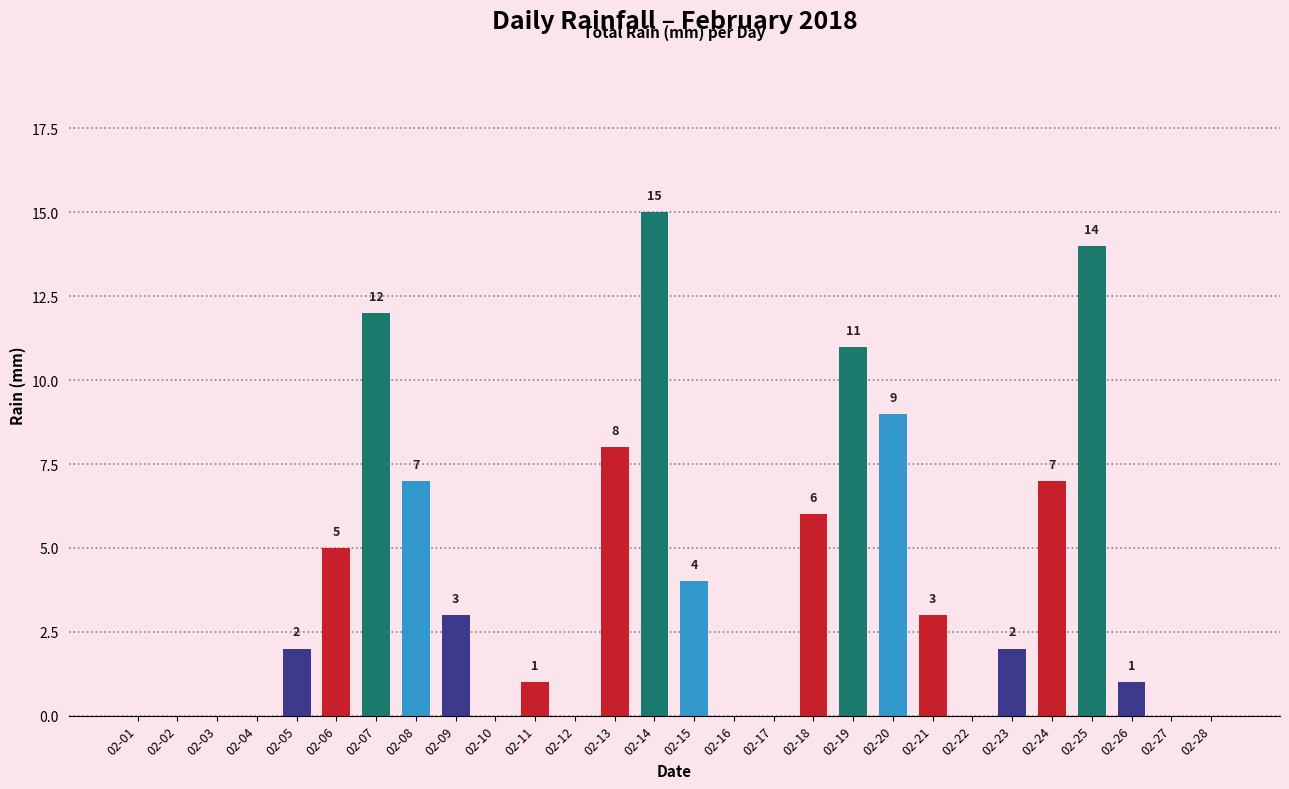

What is the average value?

4